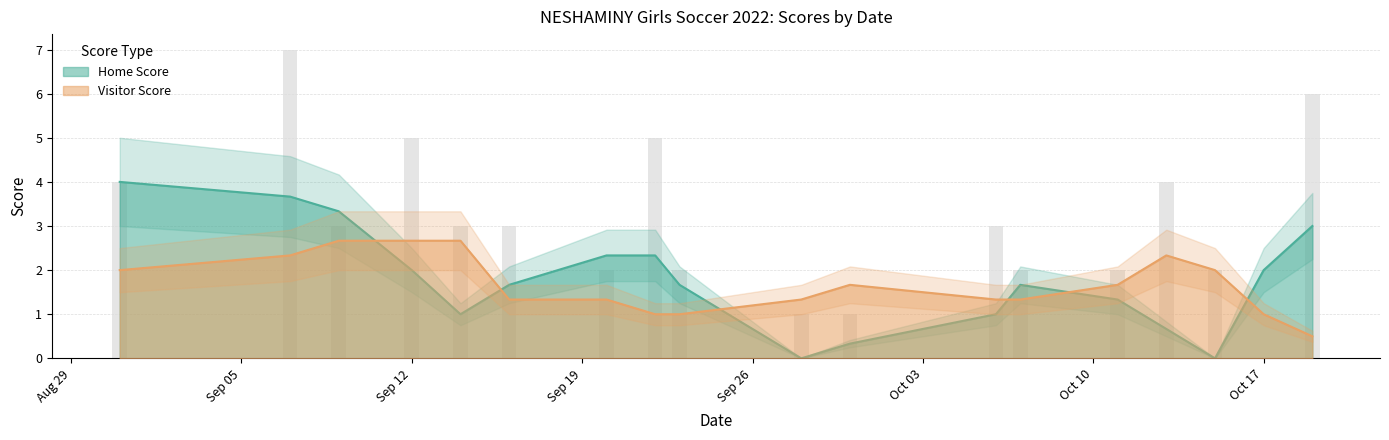

The Visitor Score series shows 1 at 10. True or false?

False